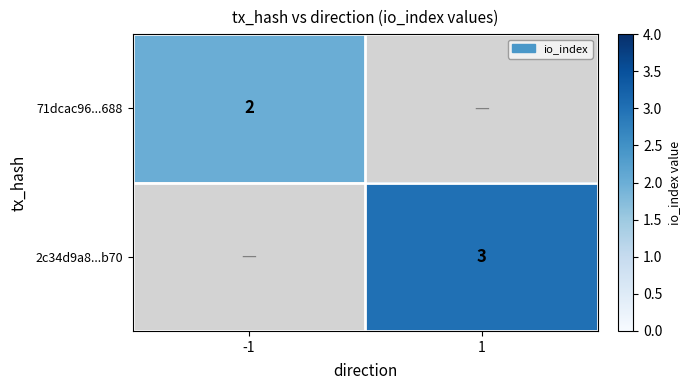

True or false: 2c34d9a8...b70 has a value of 1.6 at 1.

False